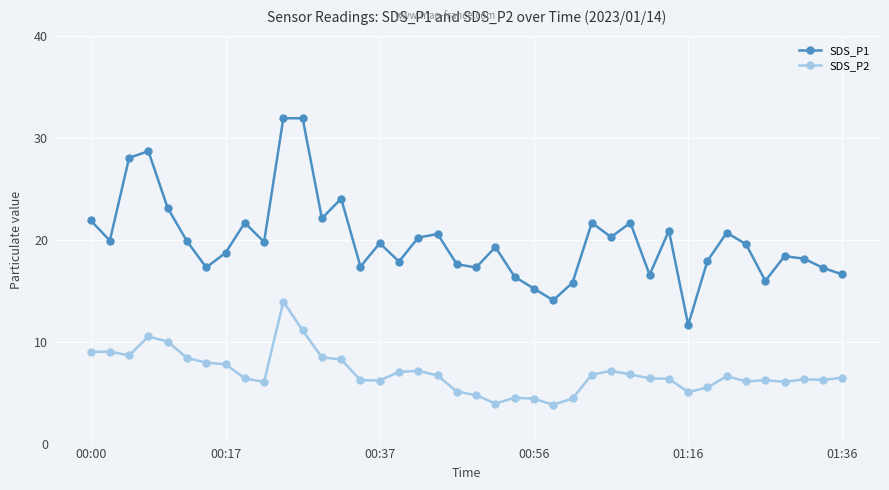

True or false: SDS_P1 and SDS_P2 intersect in this chart.

False